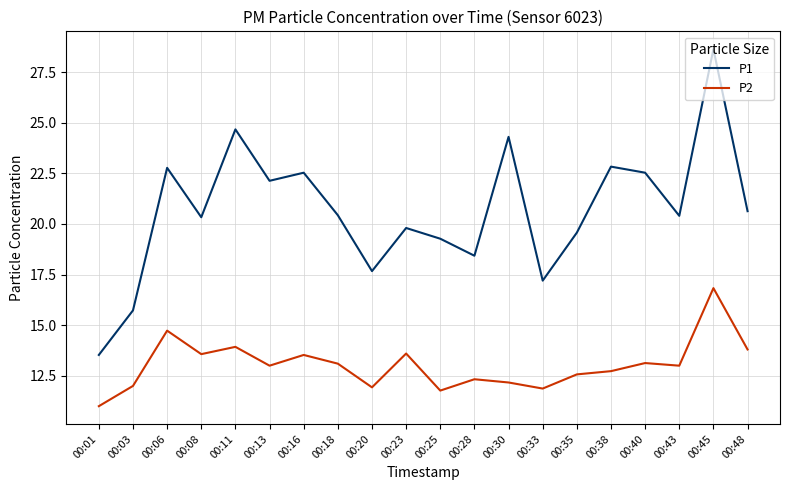

True or false: P1 has more than 0 points higher than both neighbors.

True